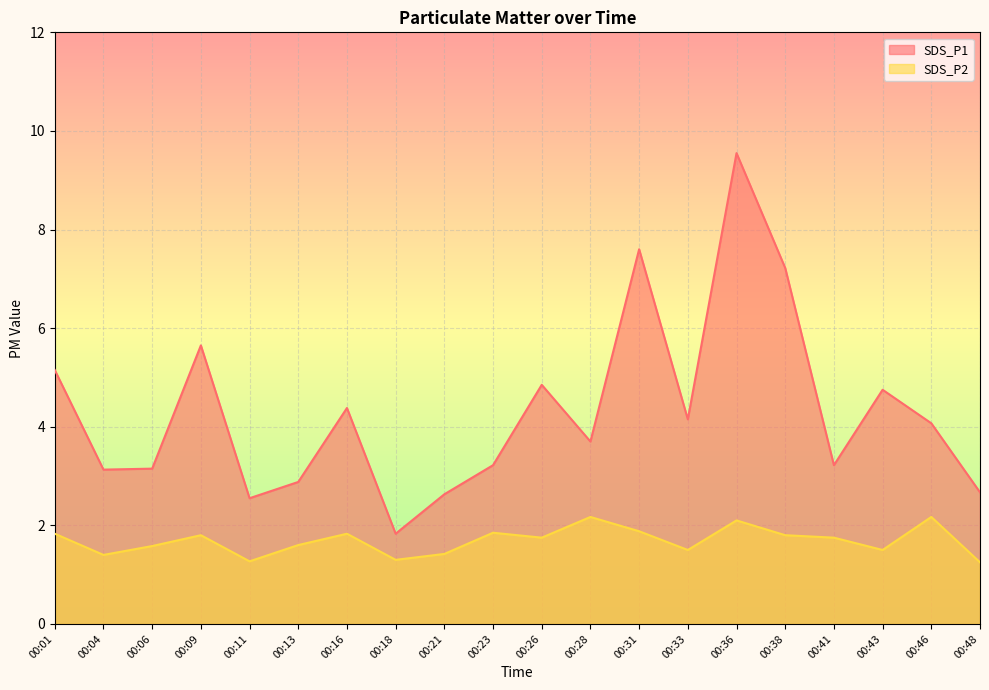

Reading left to right, list all the values displayed in this chart.

SDS_P1: 00:01=5.2	00:04=3.1	00:06=3.1	00:09=5.7	00:11=2.5	00:13=2.9	00:16=4.4	00:18=1.8	00:21=2.6	00:23=3.2	00:26=4.8	00:28=3.7	00:31=7.6	00:33=4.2	00:36=9.6	00:38=7.2	00:41=3.2	00:43=4.8	00:46=4.1	00:48=2.7
SDS_P2: 00:01=1.8	00:04=1.4	00:06=1.6	00:09=1.8	00:11=1.3	00:13=1.6	00:16=1.8	00:18=1.3	00:21=1.4	00:23=1.9	00:26=1.8	00:28=2.2	00:31=1.9	00:33=1.5	00:36=2.1	00:38=1.8	00:41=1.8	00:43=1.5	00:46=2.2	00:48=1.2